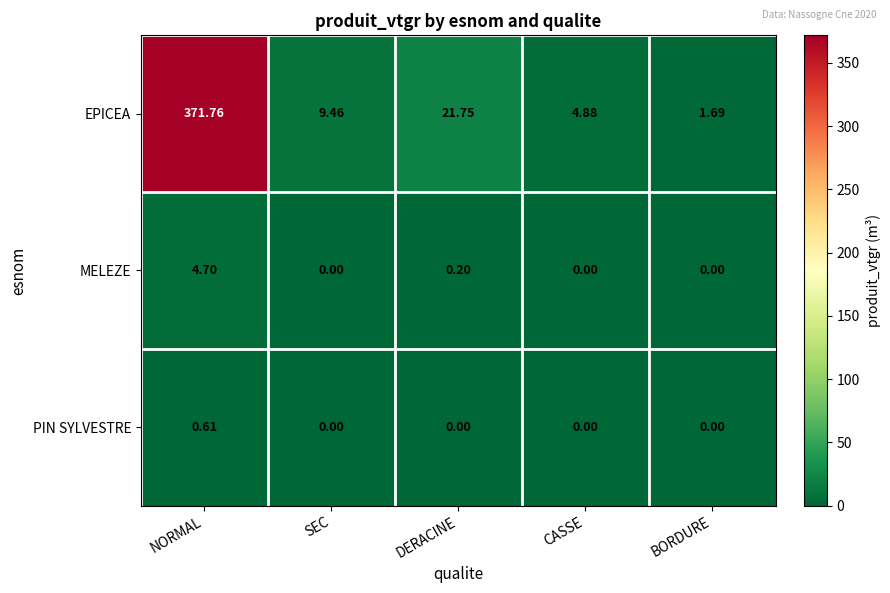

Which series changed the most between SEC and DERACINE?

EPICEA